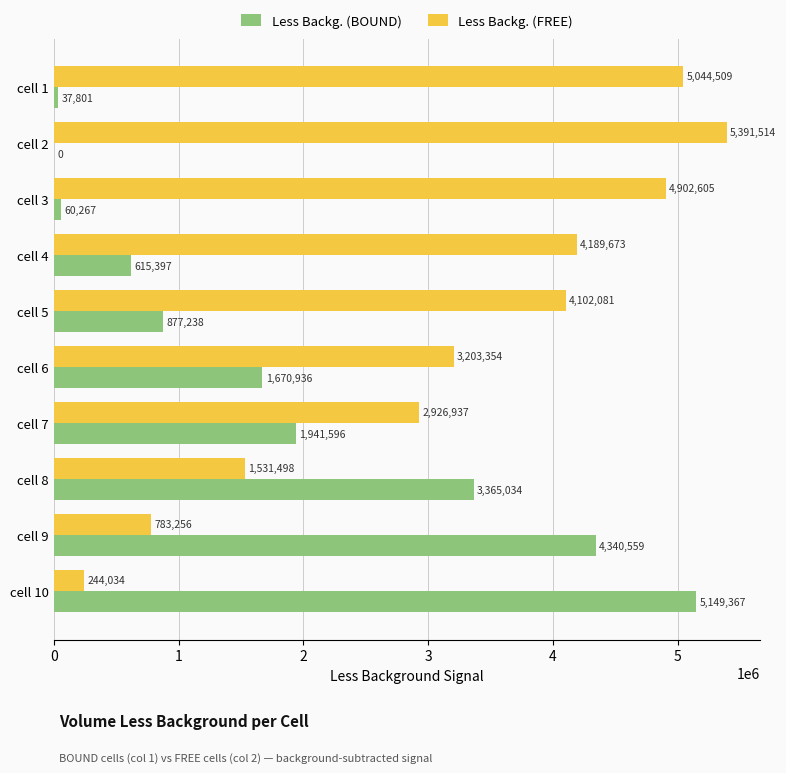

How many distinct data groups are displayed?

2